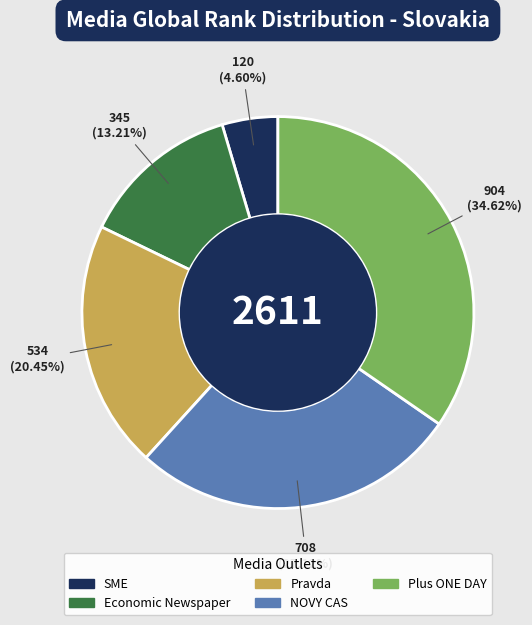

The Plus ONE DAY slice represents 35% of the pie. True or false?

True